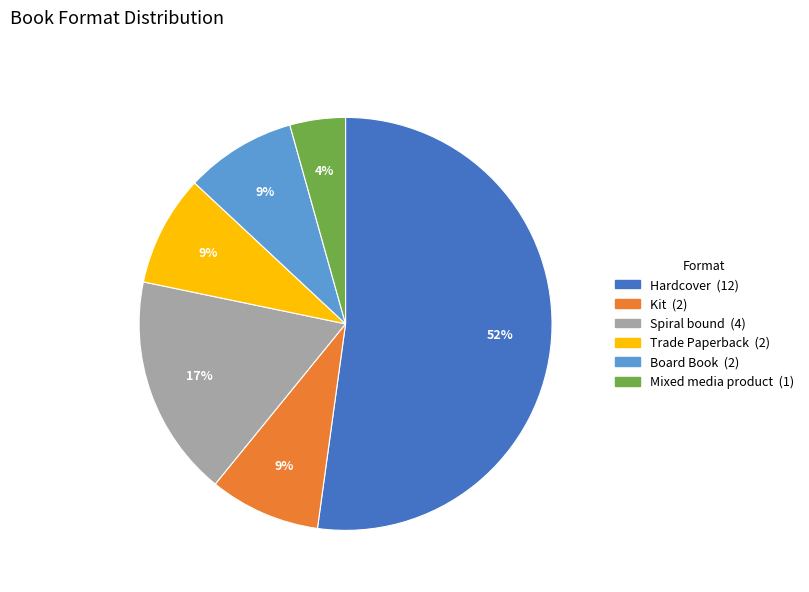

Approximately how many times larger is the value at Mixed media product compared to Hardcover?

0.1